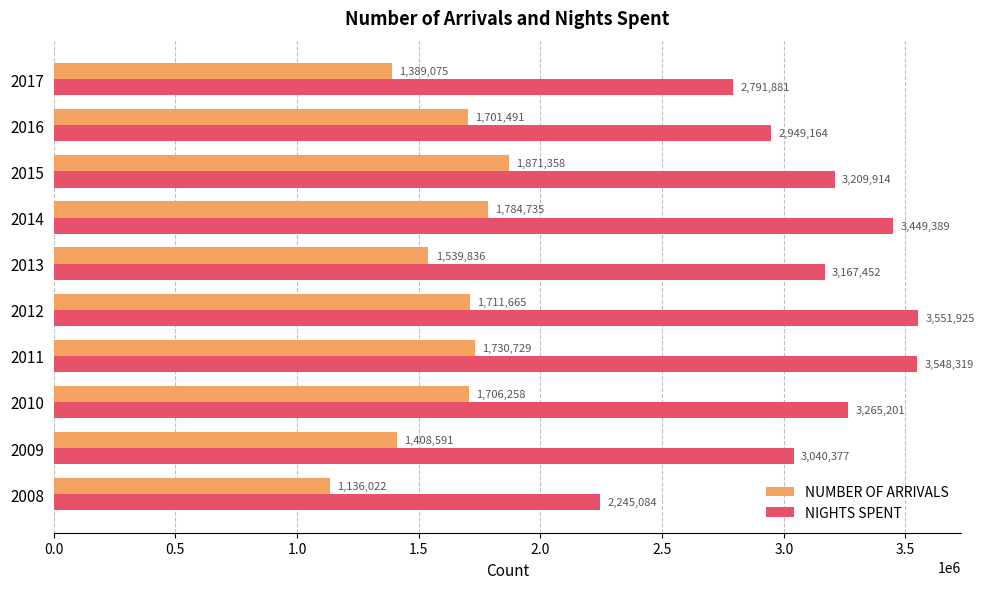

What is the difference between the maximum and minimum values in the NUMBER OF ARRIVALS series?

735336